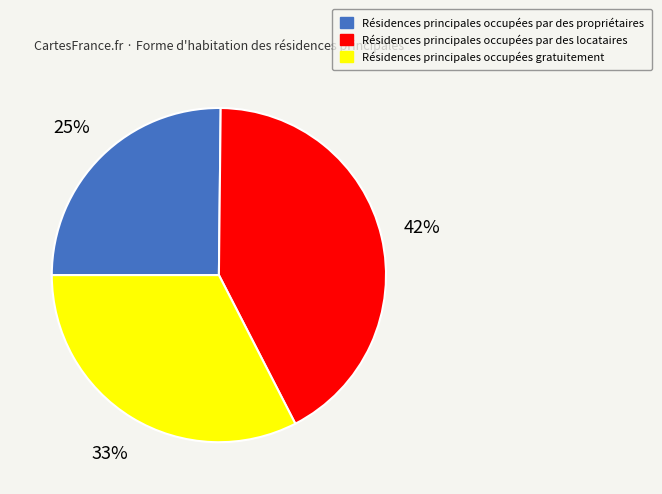

To the nearest percent, what is the average slice percentage?

33%